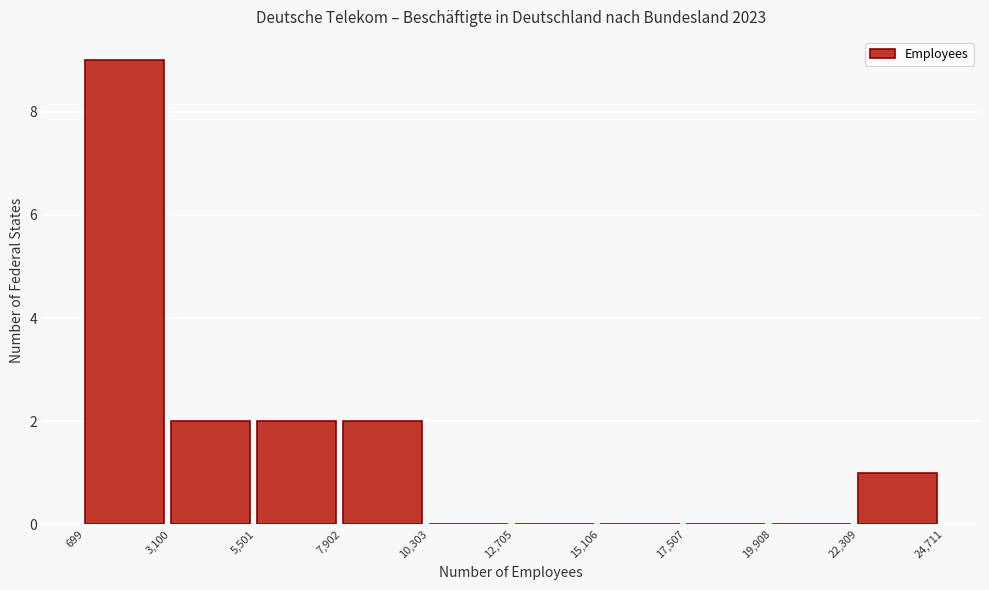

Reading left to right, list every bar in this chart as the range it spans on the x-axis followed by its height. The values are not printed on the chart, so give them approximately, as read against the axis.

699 to 3,100: 9
3,100 to 5,501: 2
5,501 to 7,902: 2
7,902 to 10,303: 2
10,303 to 12,705: 0
12,705 to 15,106: 0
15,106 to 17,507: 0
17,507 to 19,908: 0
19,908 to 22,309: 0
22,309 to 24,711: 1